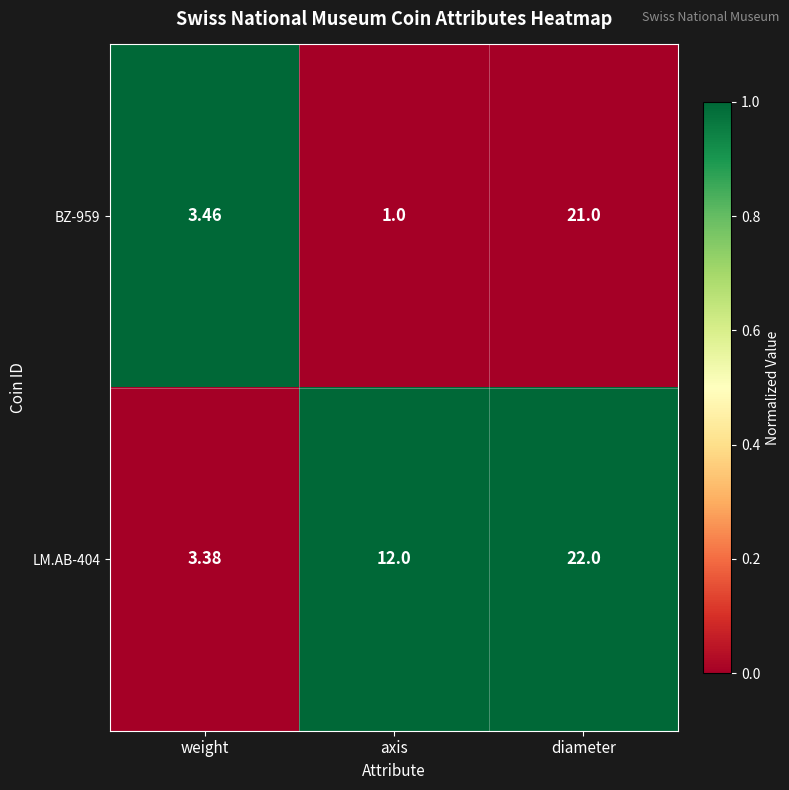

Which series has the largest range (max minus min)?

BZ-959